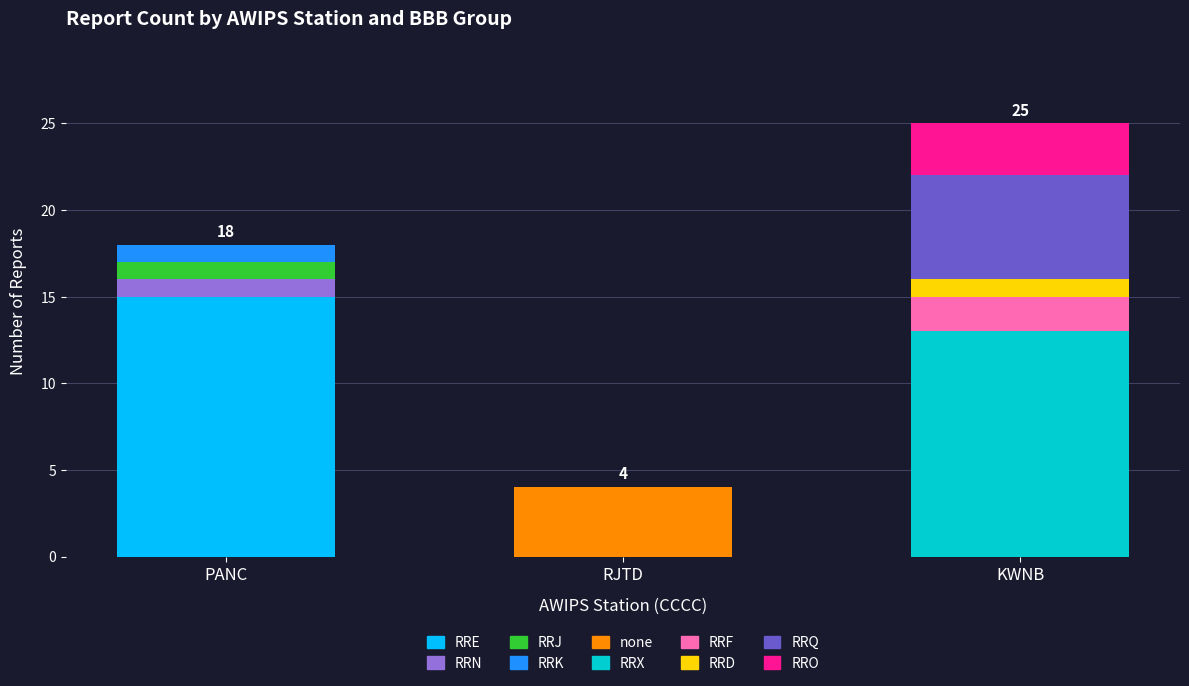

Which category has the highest value in the RRE series?

PANC